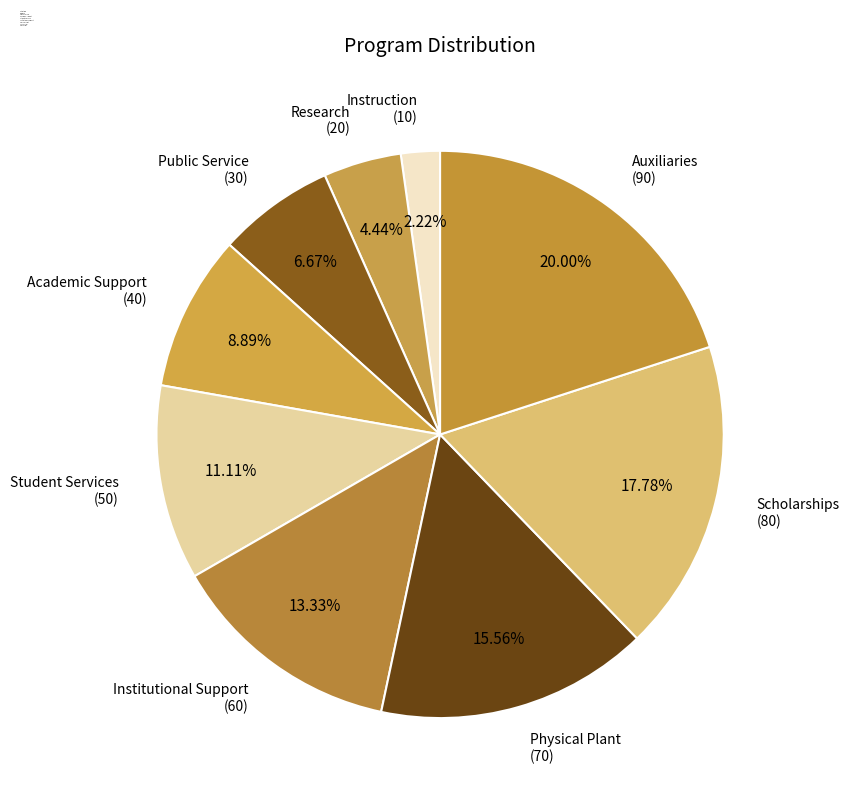

True or false: Auxiliaries accounts for 20% of the total.

True